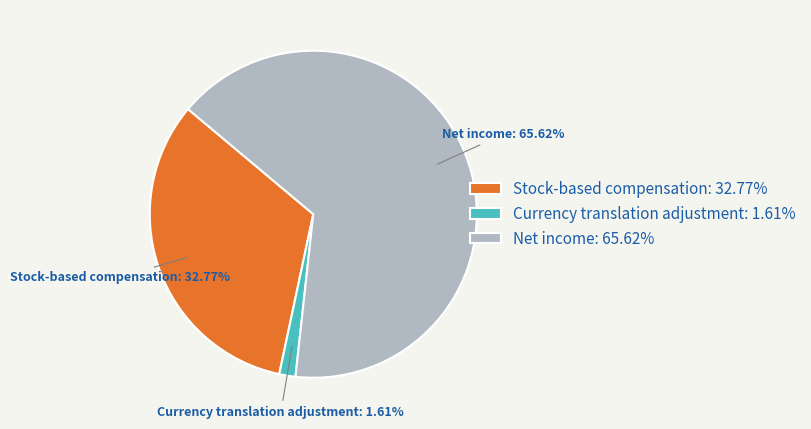

How many segments does this pie chart have?

3